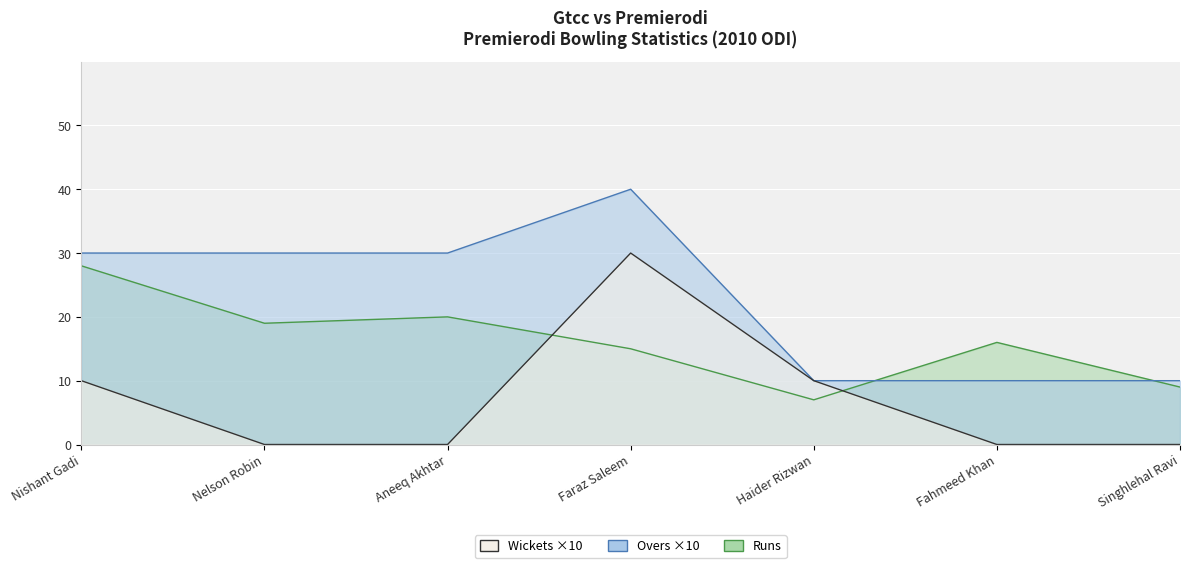

Is the value of Runs at Singhlehal Ravi greater than the value of Wickets at Aneeq Akhtar?

Yes